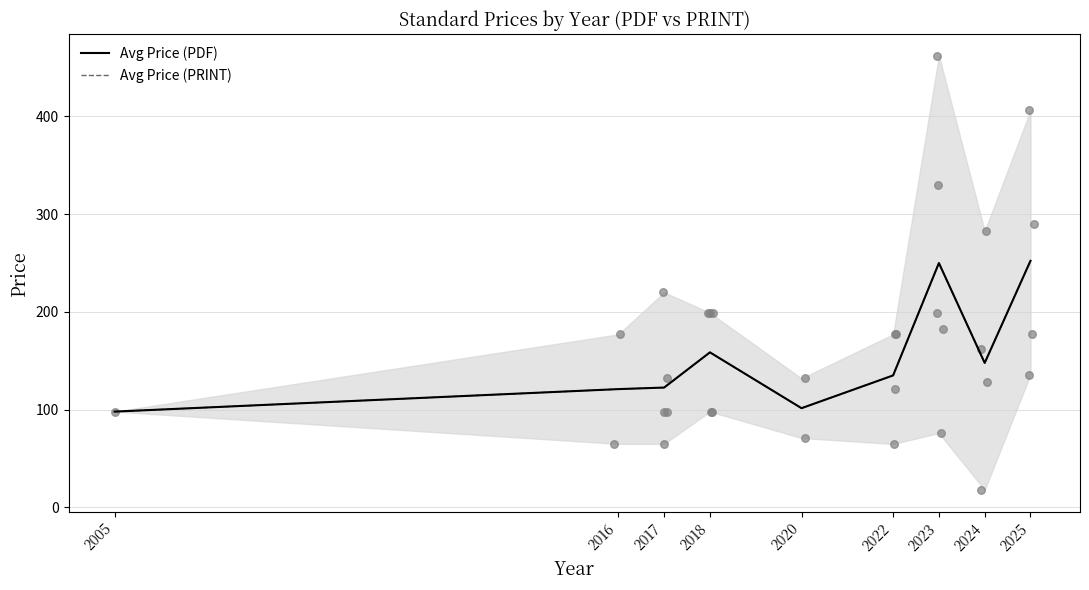

What is the total value across all series at 2017?

245.2